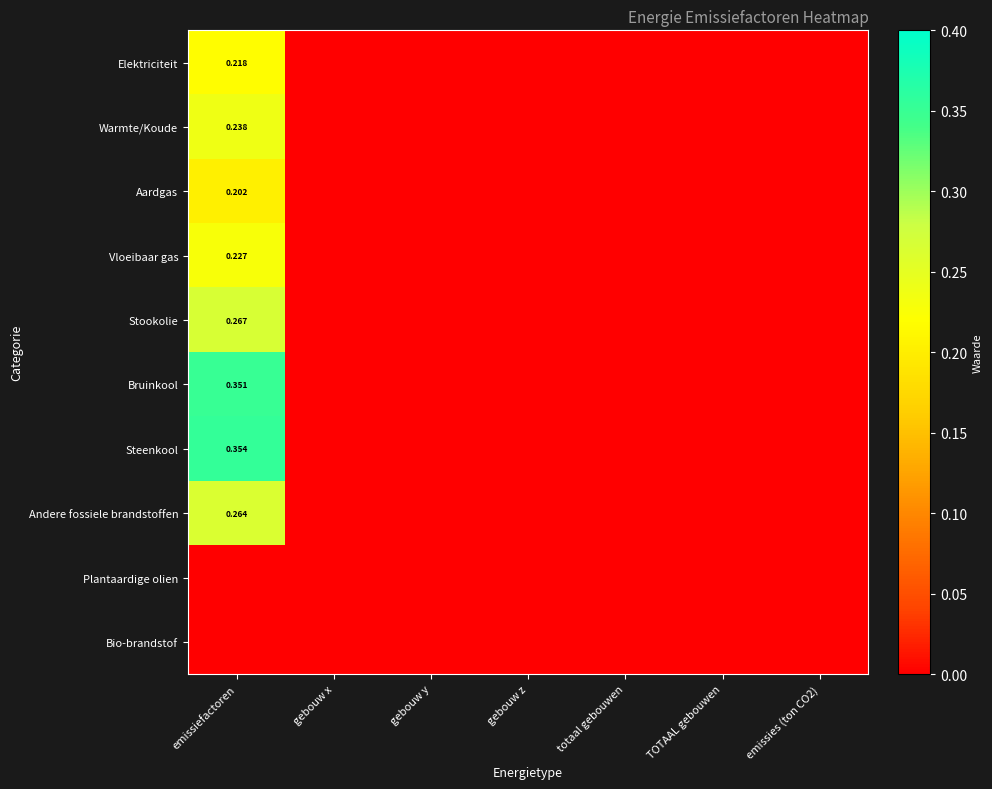

What is the difference between the maximum and minimum values in the Andere fossiele brandstoffen series?

0.3